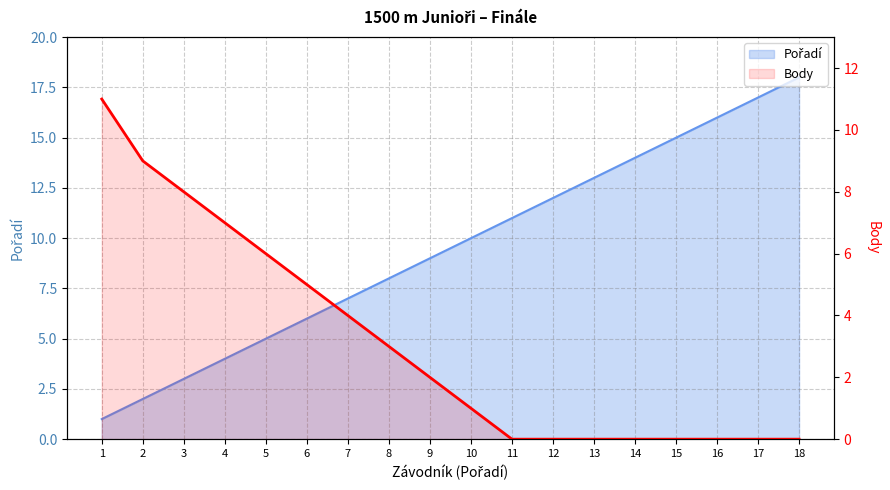

Which has a higher value, 7 or 13?

7